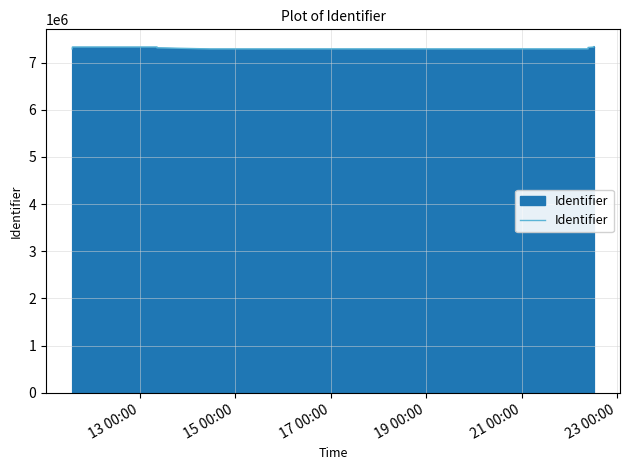

What is the maximum value shown in the chart?

7337790